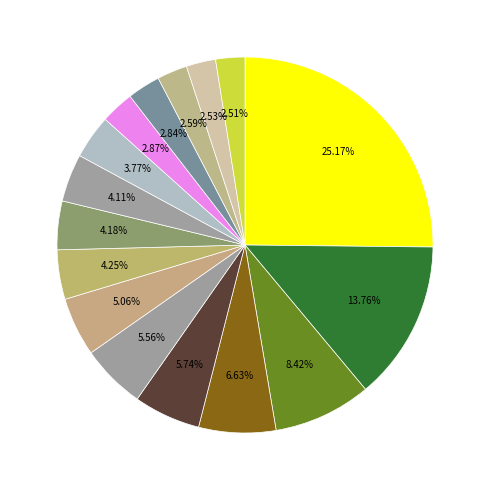

Count the number of slices in the pie.

16